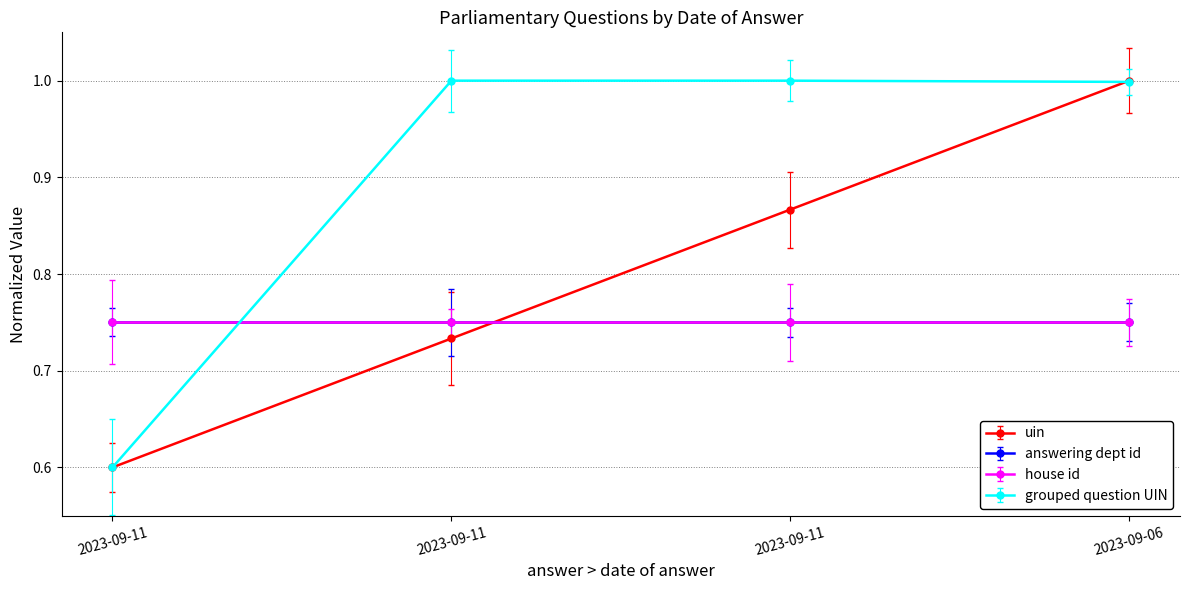

What is the difference between the maximum and second lowest values in the uin series?

0.3